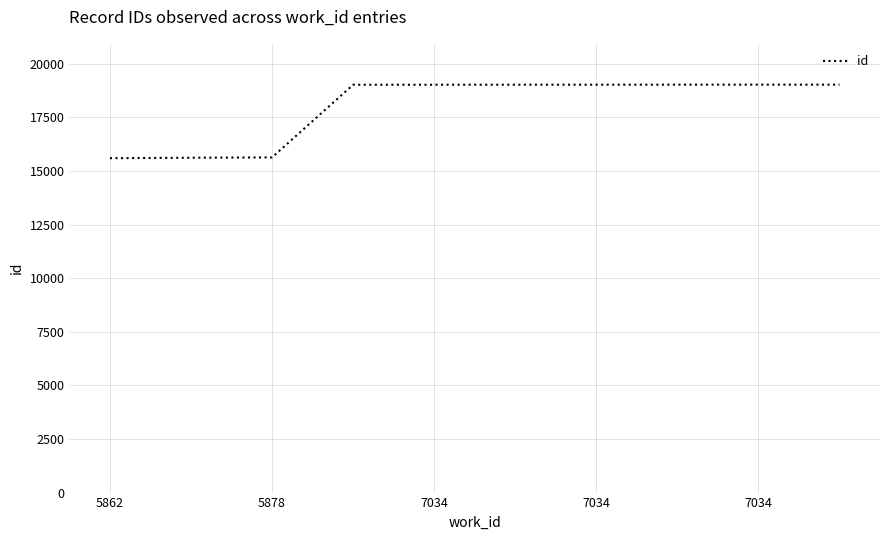

What is the difference between the second highest and minimum values?

3430